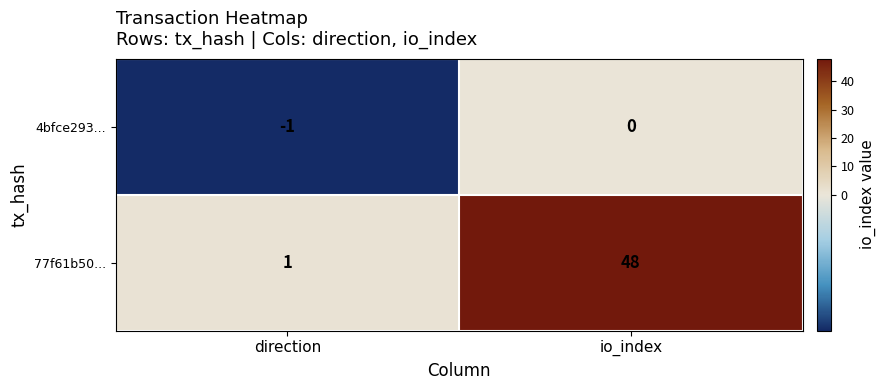

What is the sum of the 77f61b50... values at direction and io_index?

49